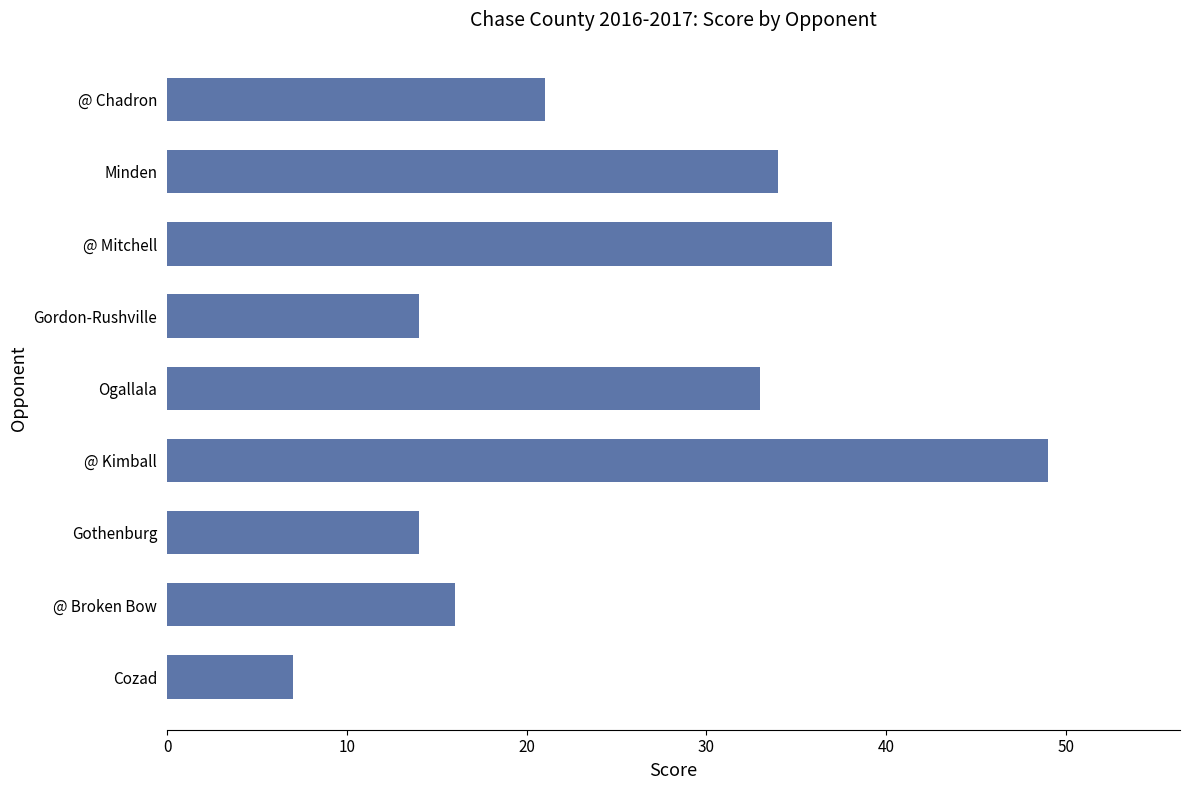

Which has a higher value, Gordon-Rushville or Cozad?

Gordon-Rushville